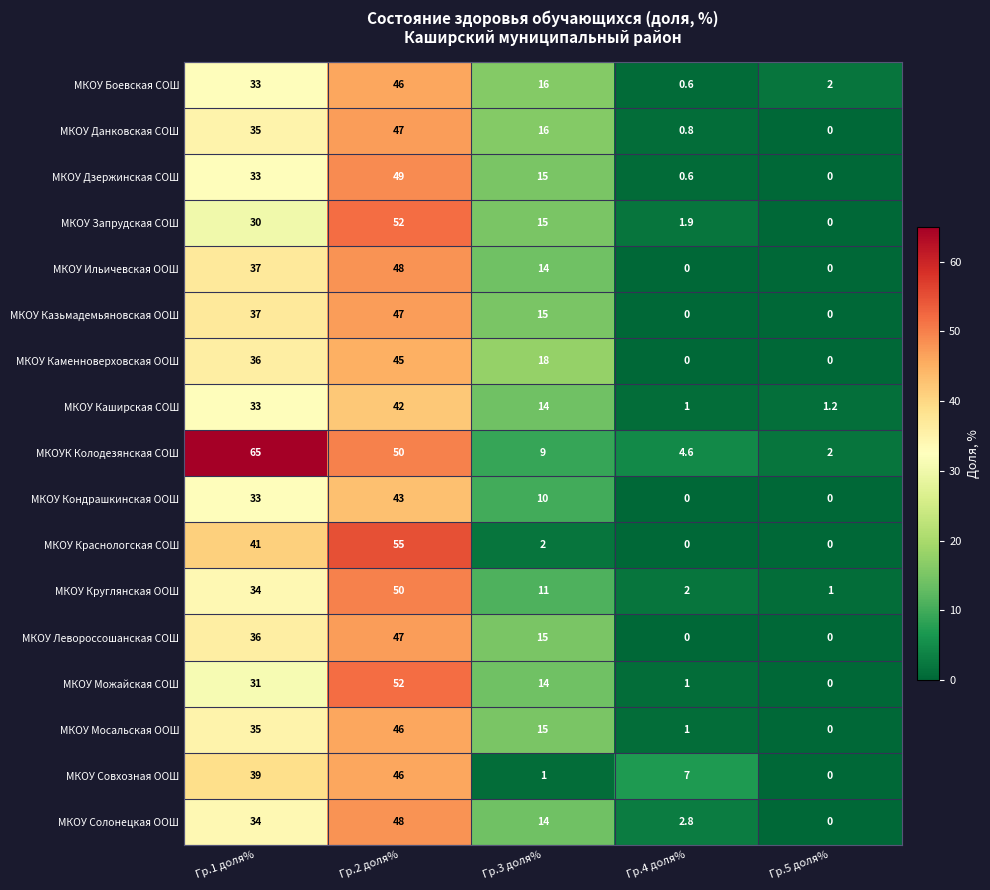

The МКОУ Мосальская ООШ series shows 54.0 at Гр.1 доля%. True or false?

False